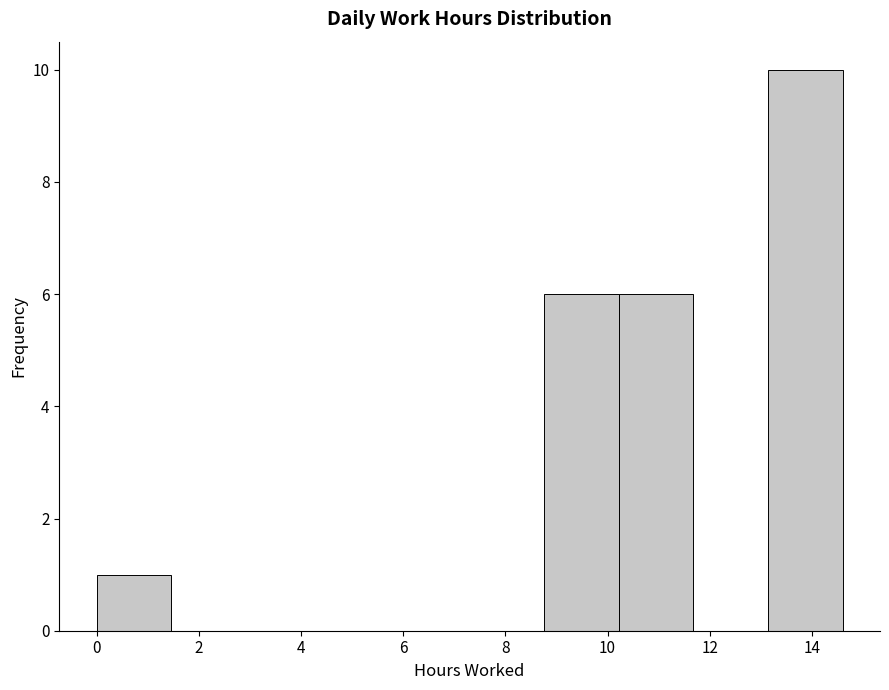

Over which range of the x-axis is the bar tallest?

13.14 to 14.60